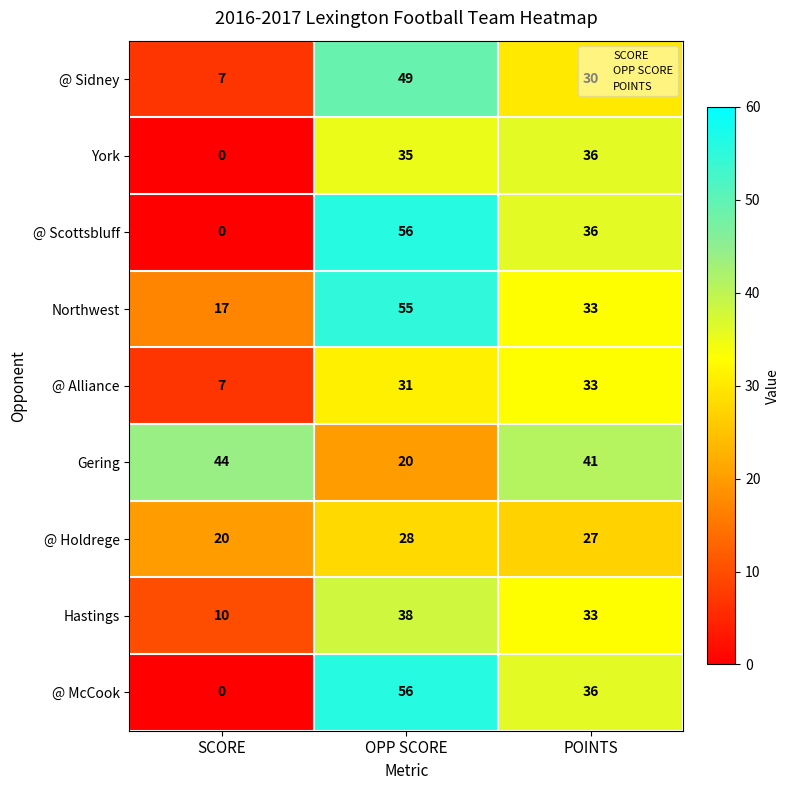

What is the difference between the highest and lowest values at POINTS?

14